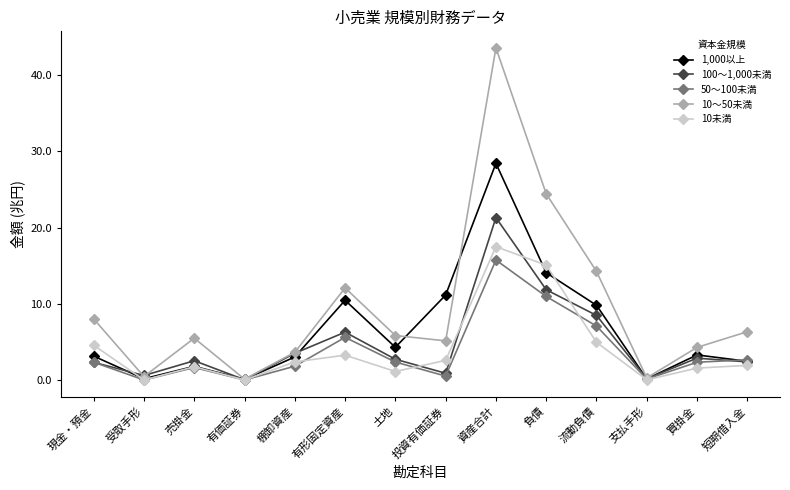

Between 土地 and 資産合計, which series saw the biggest shift?

10～50未満